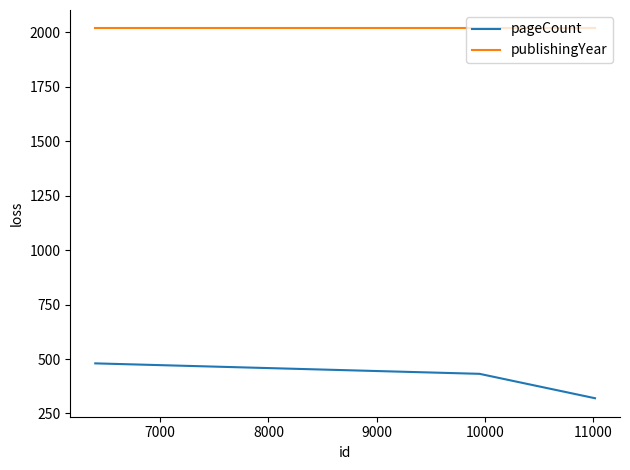

Rank the series by their maximum value, from highest to lowest.

publishingYear, pageCount